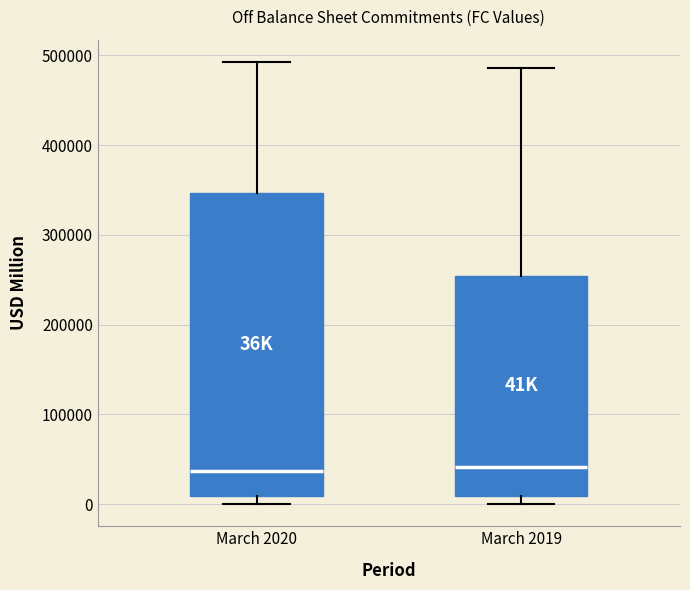

Reading left to right, transcribe this box plot: for each box, give where its median line is, the range the box spans, and where its two whiskers end, as read against the y-axis. The values are not printed on the chart, so give them approximately, as read against the axis.

March 2020: median 40000, box 10000 to 350000, whiskers 0 to 490000
March 2019: median 40000, box 10000 to 250000, whiskers 0 to 490000